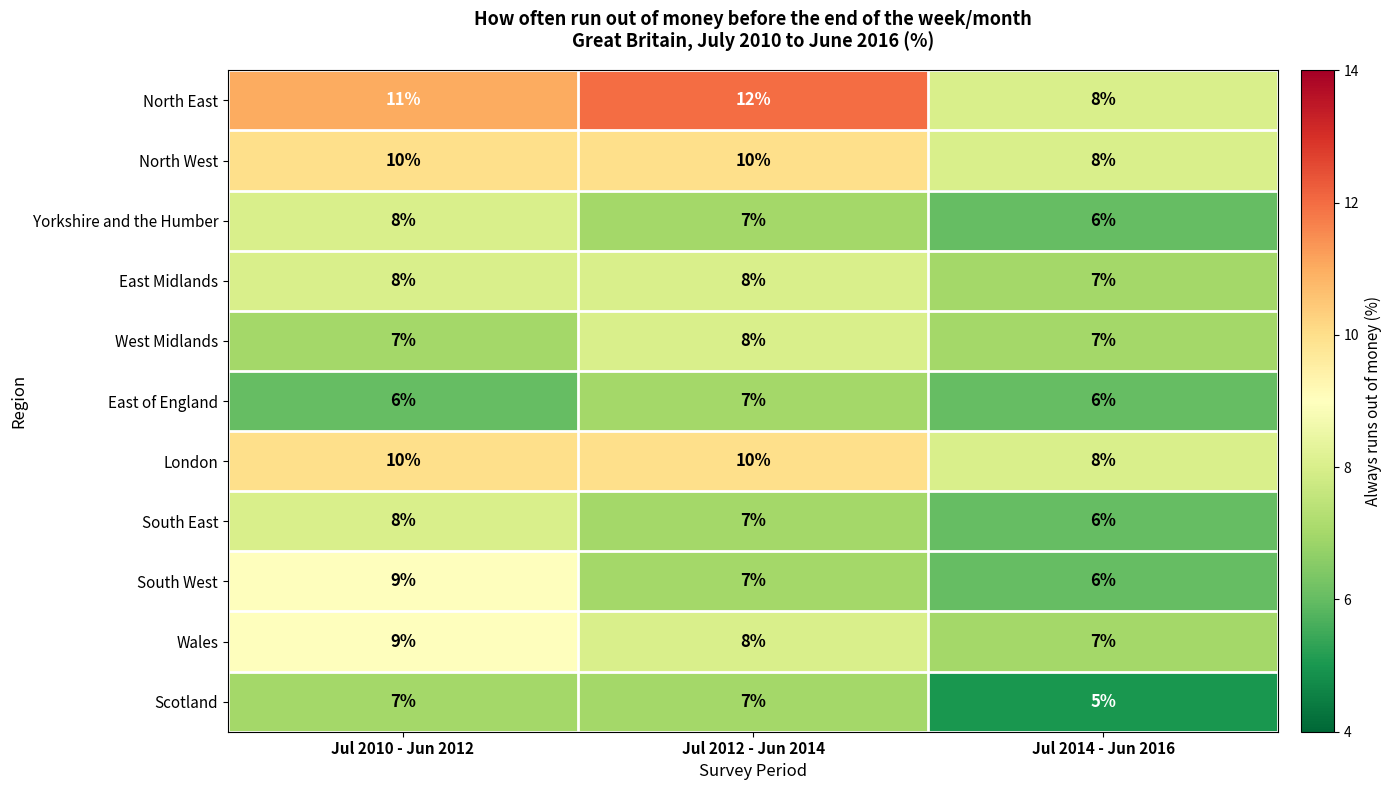

What is the sum of all North West values?

28